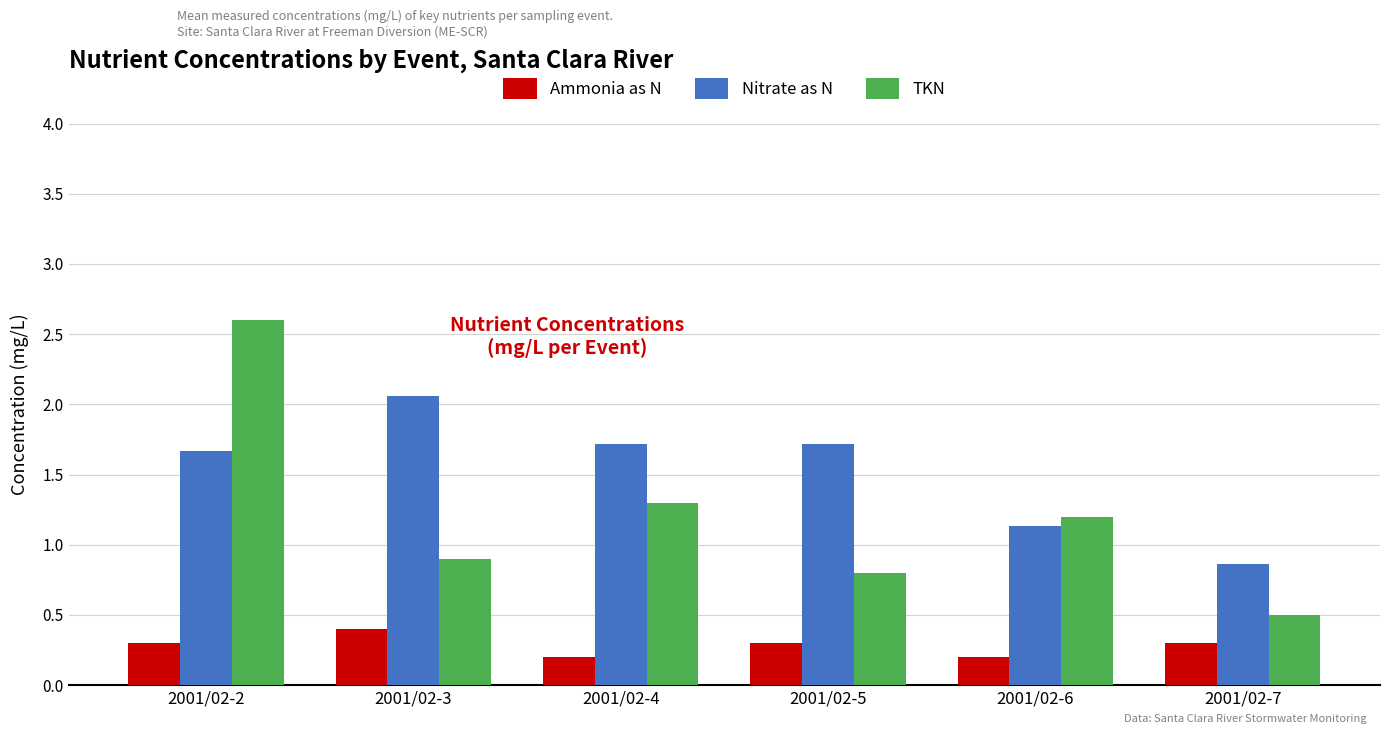

Rank the series by their average value, from lowest to highest.

Ammonia as N, TKN, Nitrate as N